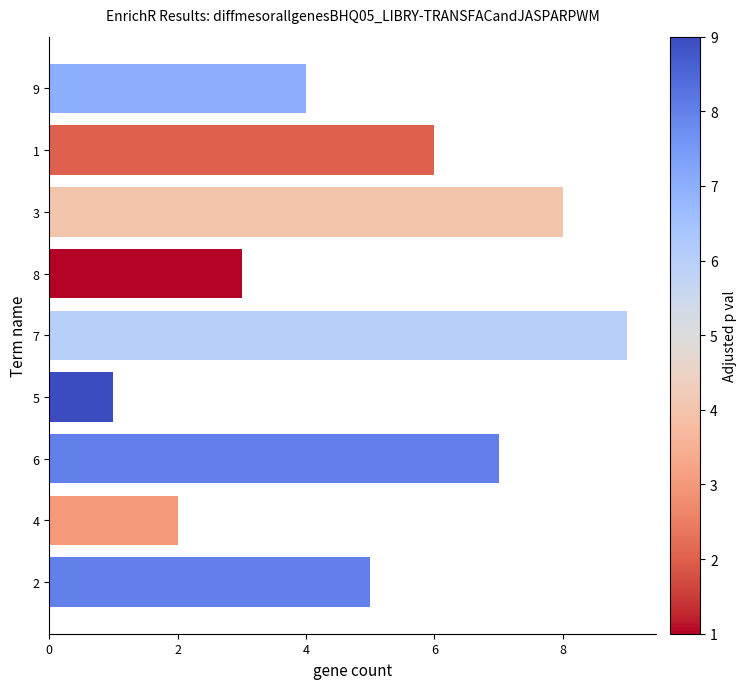

Reading top to bottom, extract all data points from this chart.

4	6	8	3	9	1	7	2	5